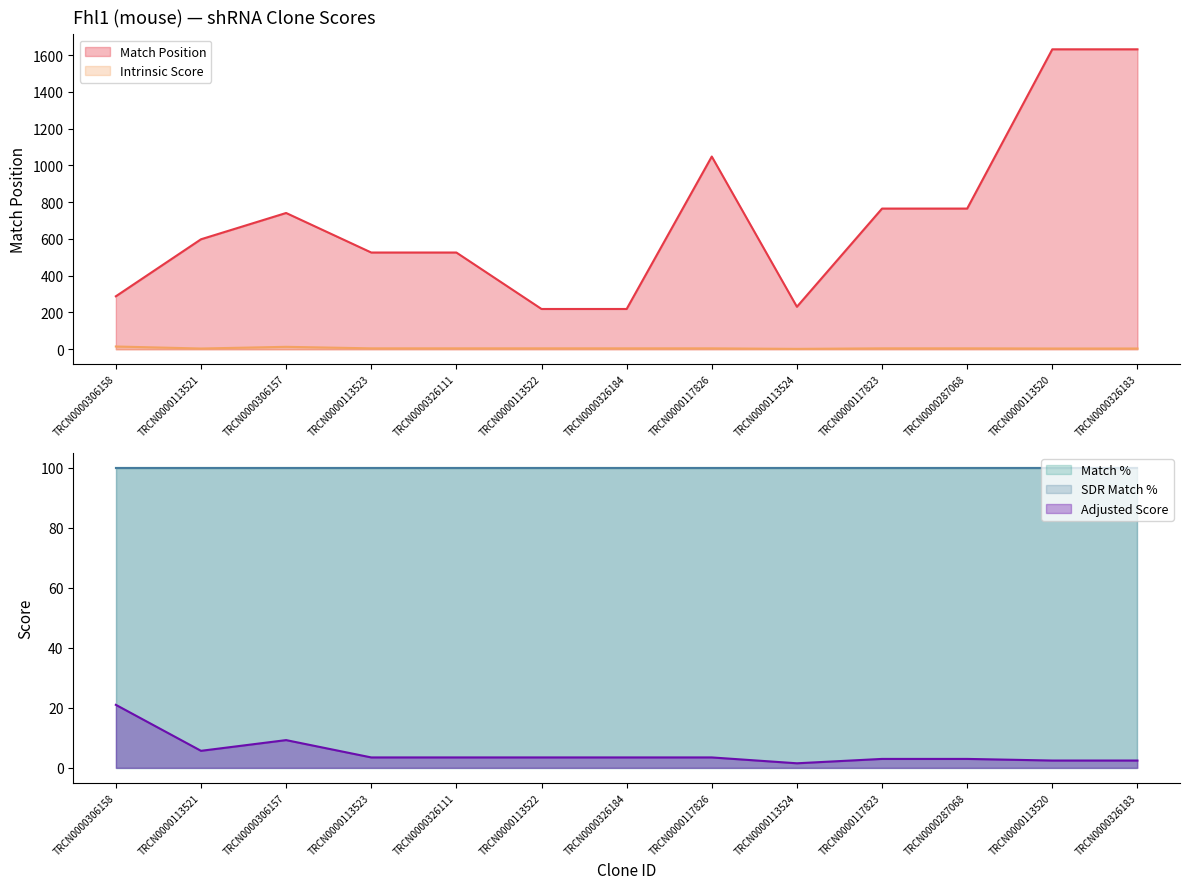

In Adjusted Score, how many points are higher than both neighbors (excluding endpoints)?

1